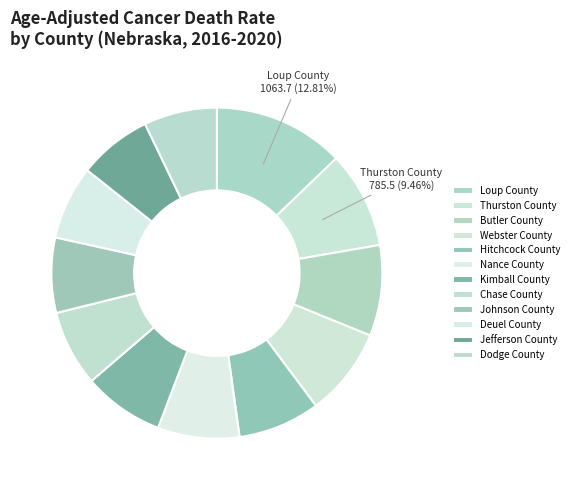

Rank the categories by value from highest to lowest.

Loup County, Thurston County, Butler County, Webster County, Hitchcock County, Nance County, Kimball County, Chase County, Johnson County, Deuel County, Jefferson County, Dodge County